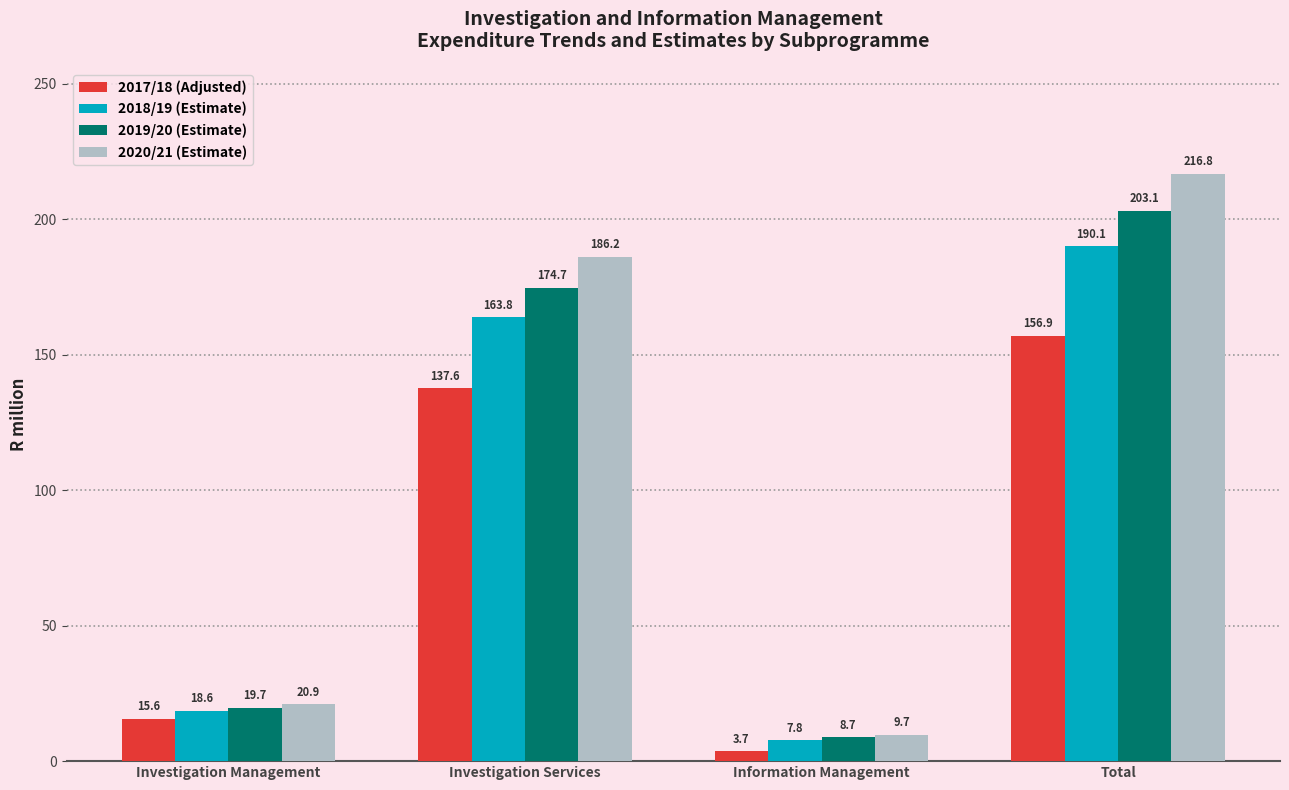

How many values in the 2017/18 (Adjusted) series are below 137?

2